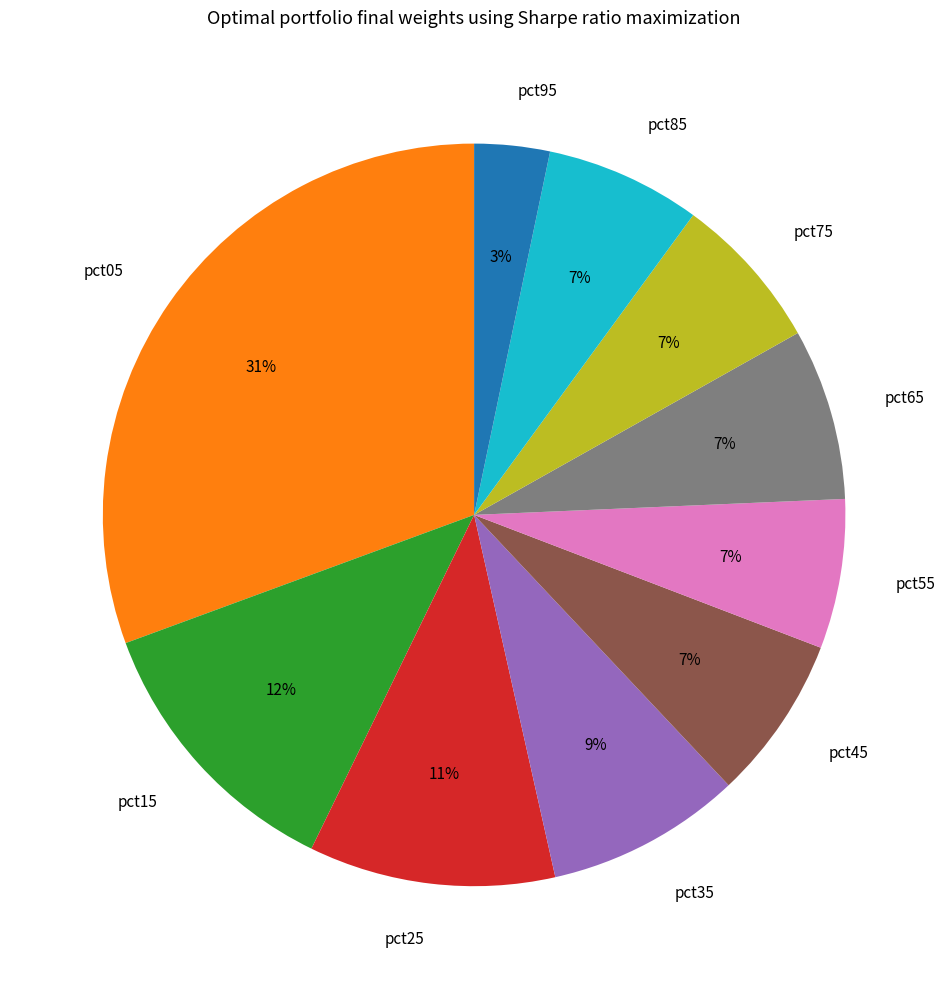

To the nearest percent, what percentage of the pie is pct15?

12%